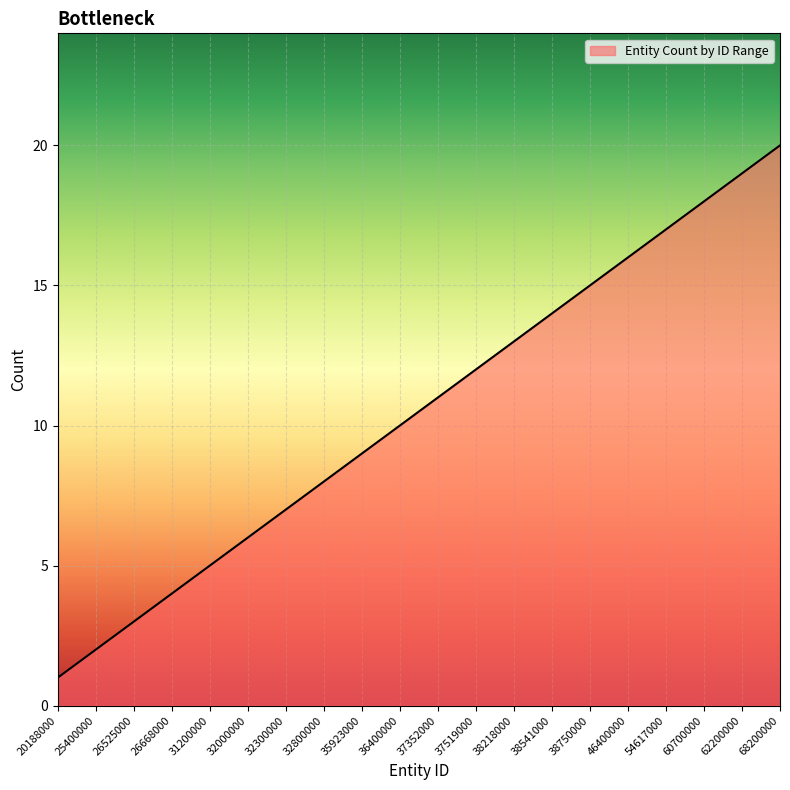

What value does the data have at 38218000?

13